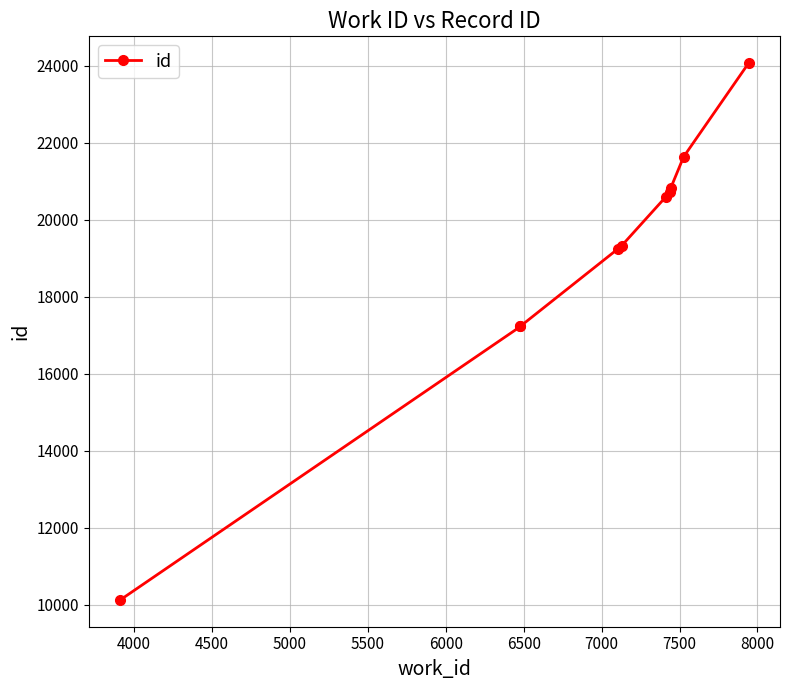

Between 4500 and 8000, which is larger?

8000